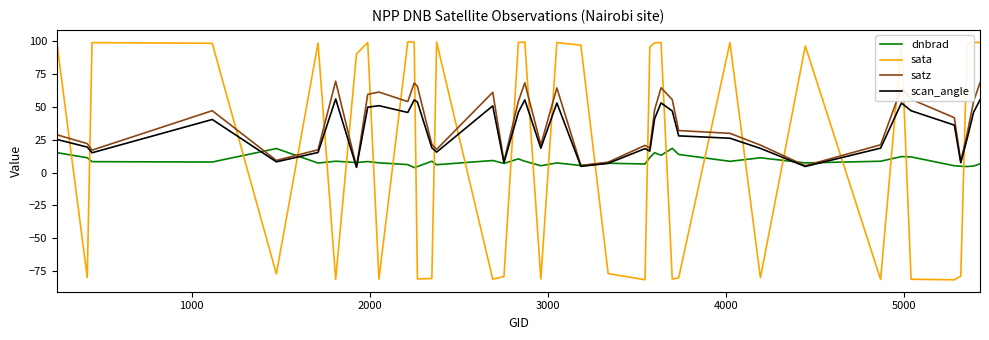

What is the lowest value of the sata series?

-81.6